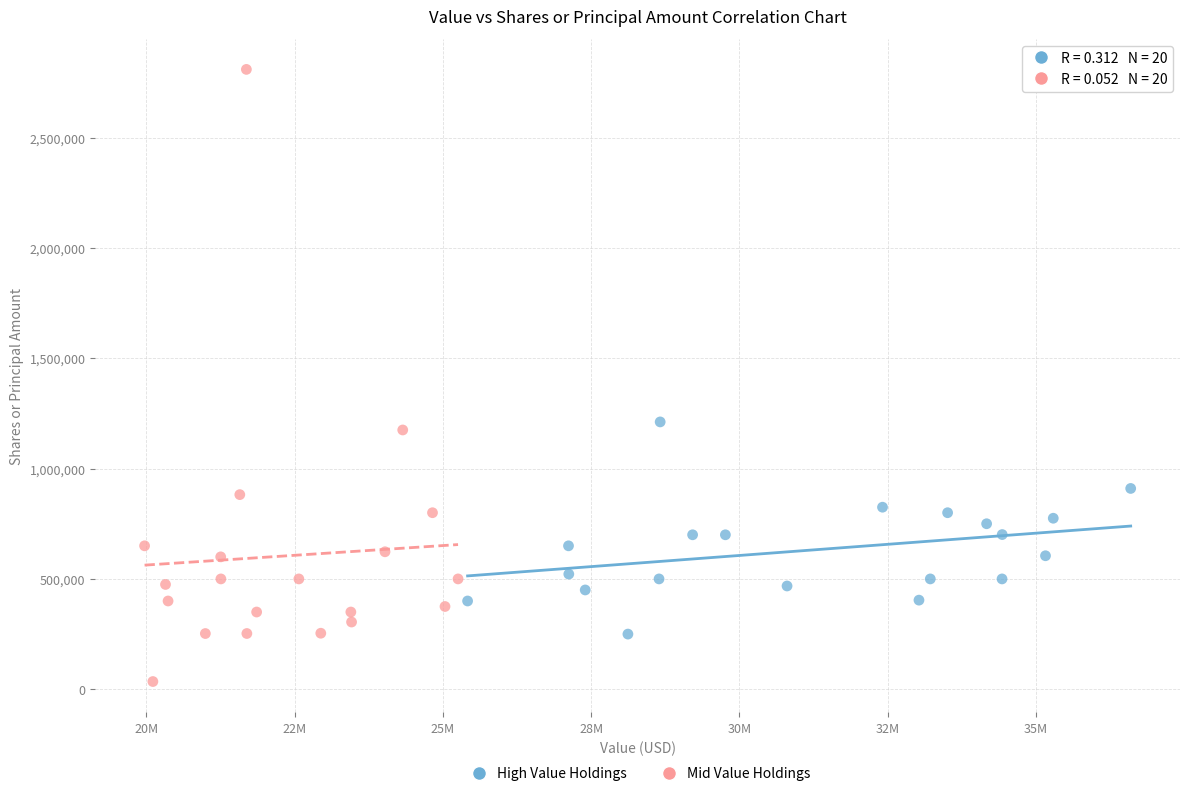

Which series has the largest Y range (max minus min)?

Mid Value Holdings